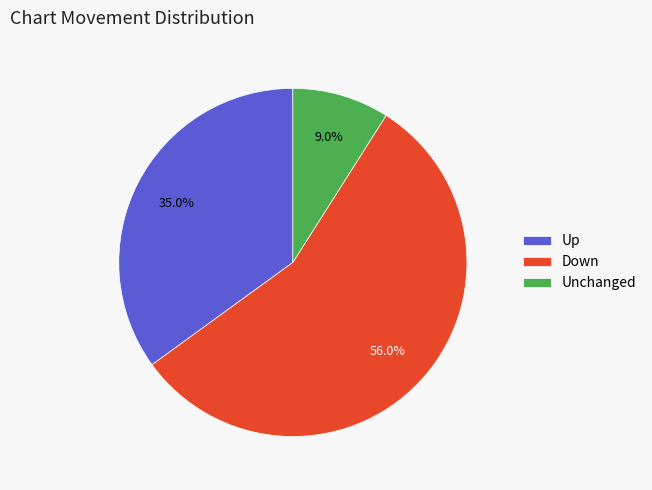

Is there a majority slice in this chart?

Yes